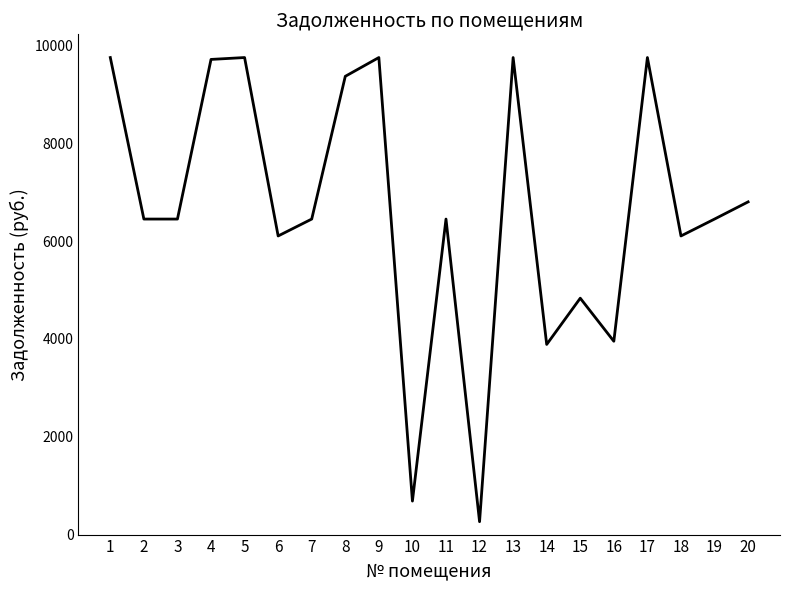

What is the smallest value displayed?

263.5